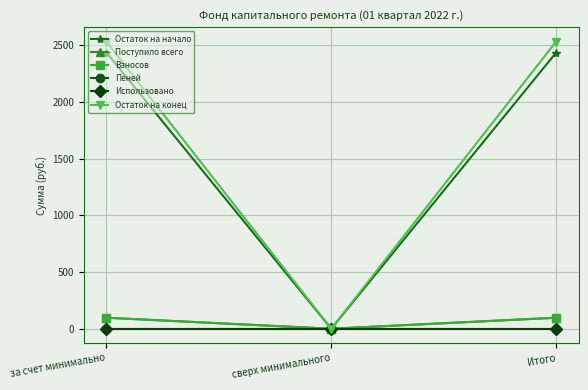

At which category does the chart reach its minimum across all series?

сверх минимального